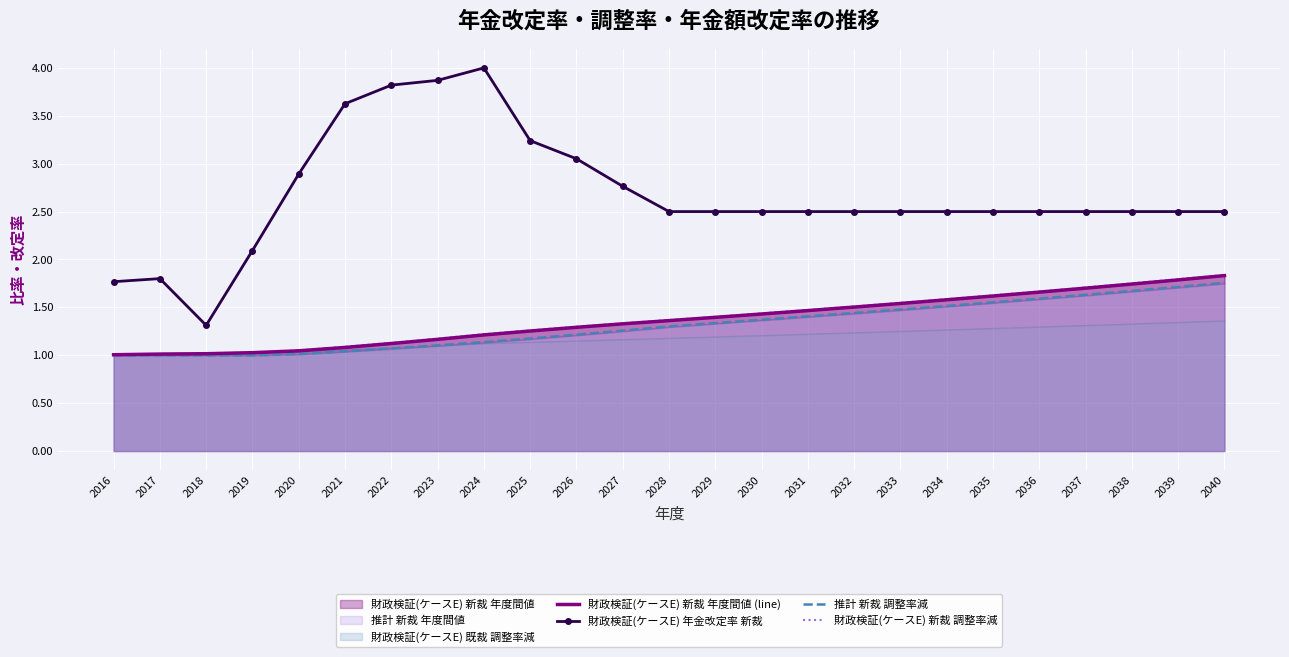

True or false: 推計 新裁 調整率減 and 財政検証(ケースE) 年金改定率 新裁 cross at least once.

False